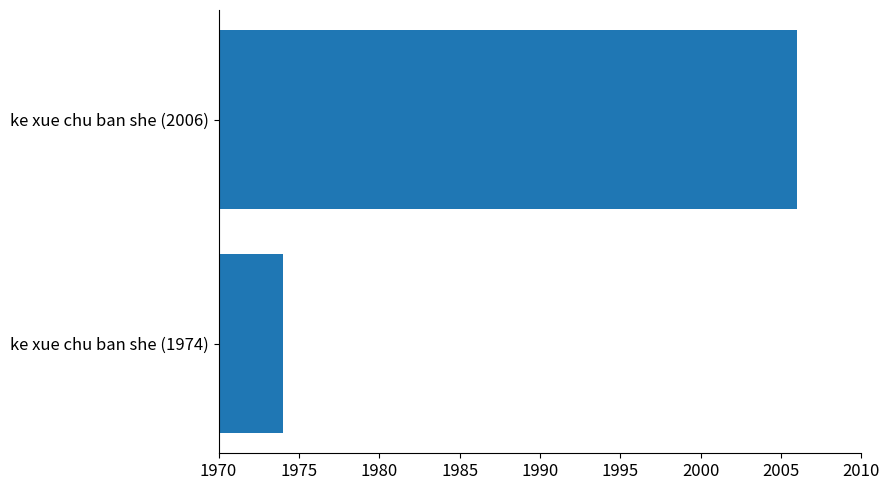

Rank the categories by value from lowest to highest.

ke xue chu ban she (1974), ke xue chu ban she (2006)